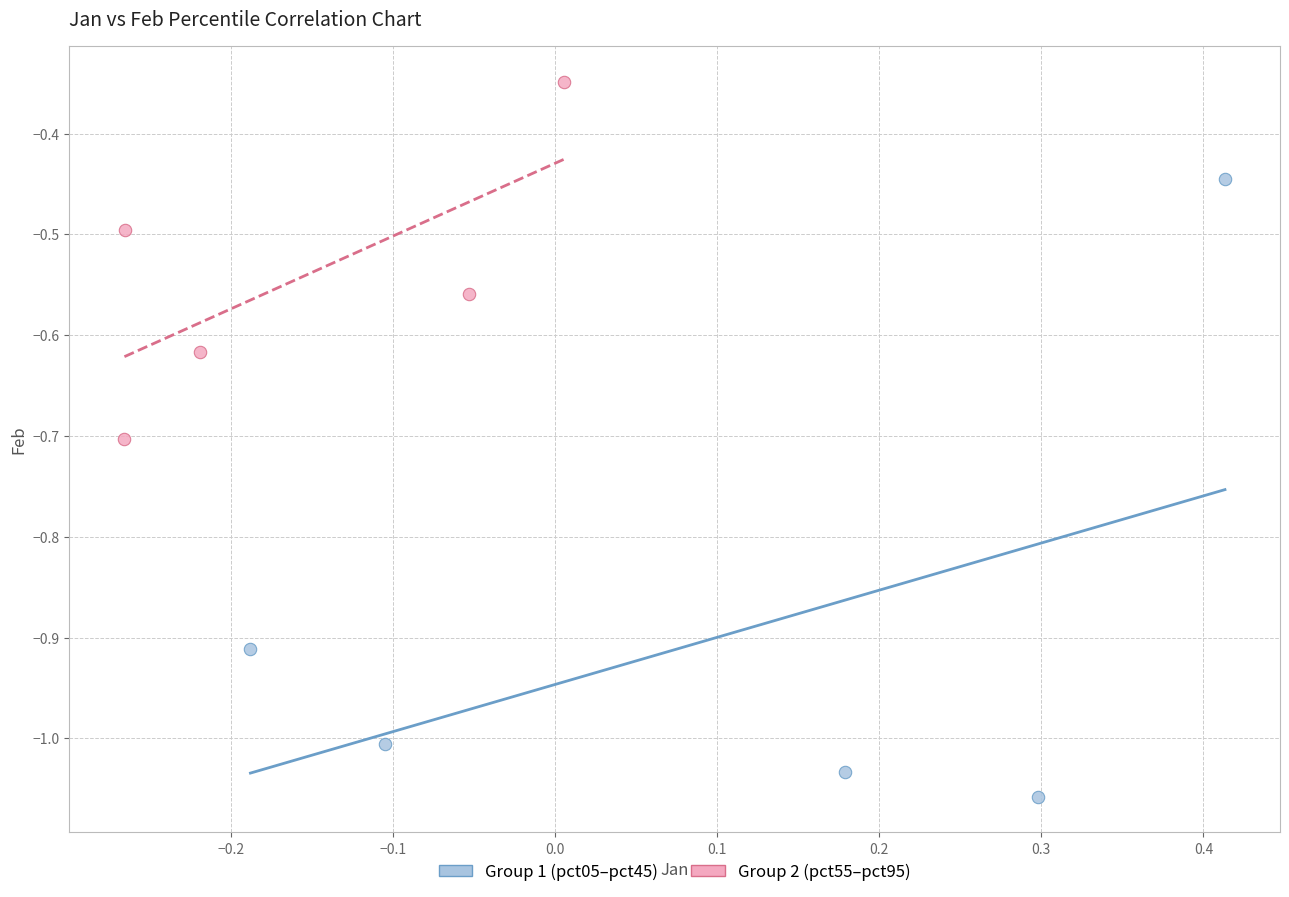

Which series has the largest Y range (max minus min)?

Group 1 (pct05–pct45)